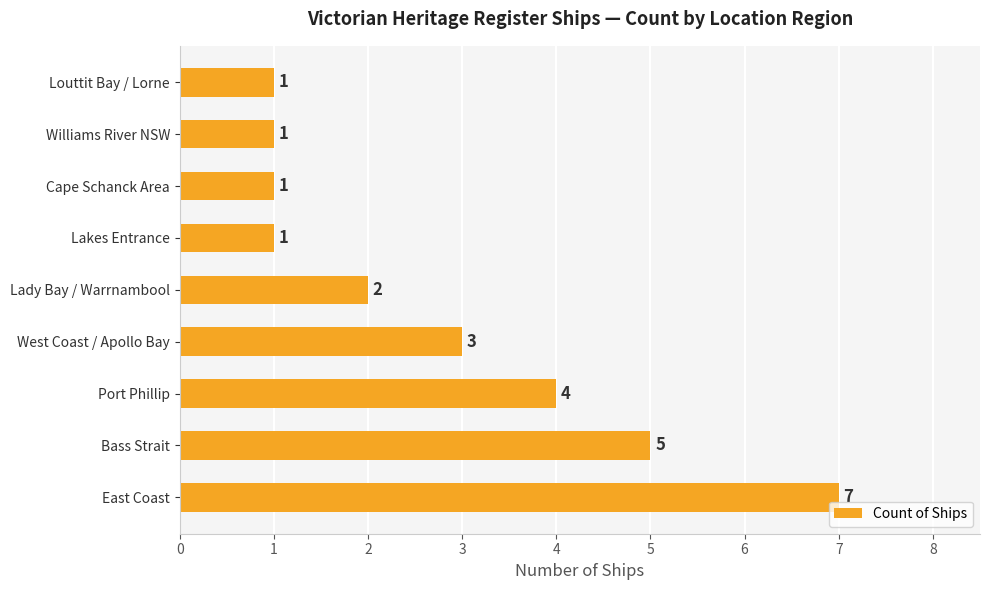

What is the difference between the maximum and minimum values?

6